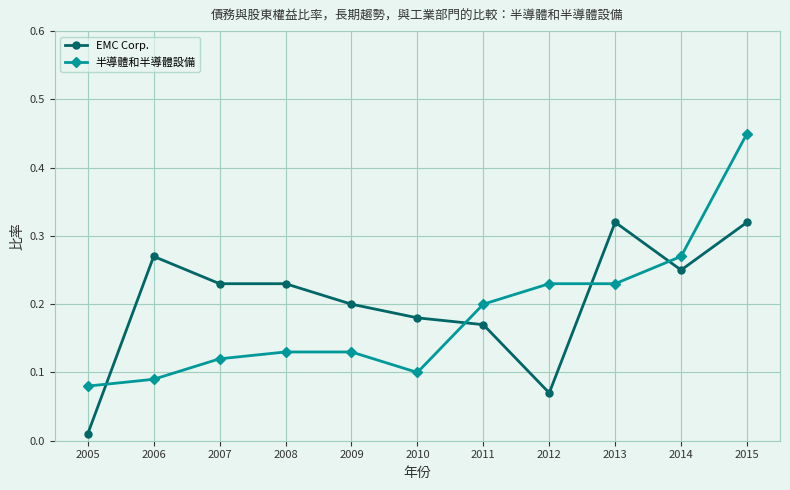

At which category is the sum across all series the highest?

2015